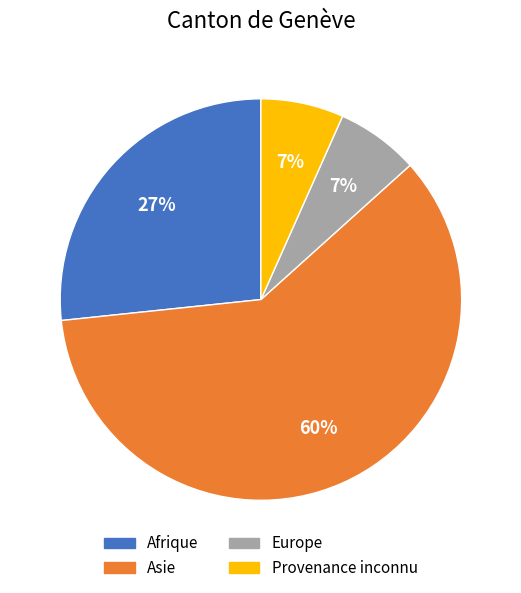

Between Europe and Asie, which is larger?

Asie